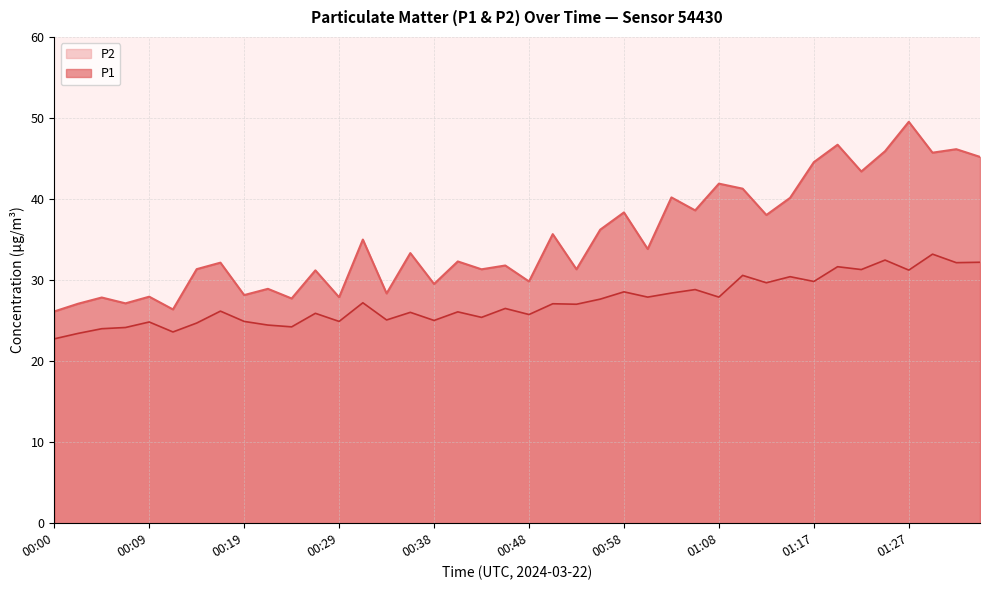

True or false: P1 and P2 intersect in this chart.

False